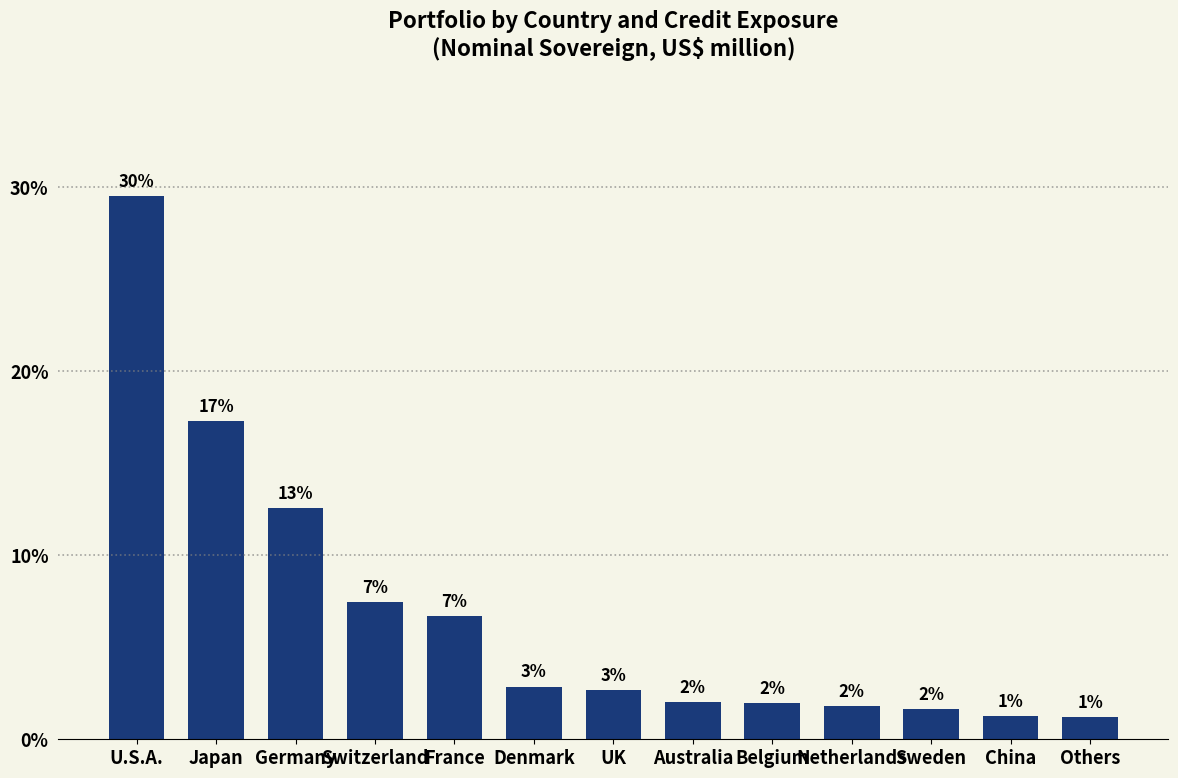

True or false: the data shows 0.1 at Germany.

False